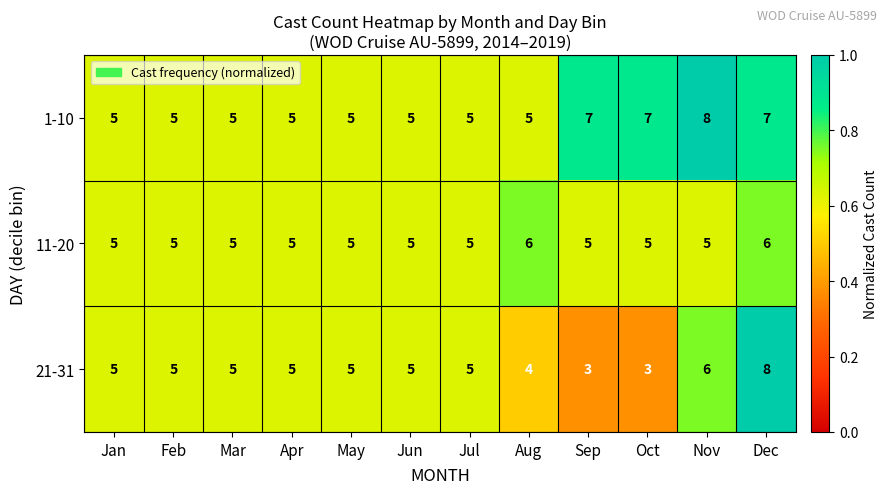

What is the highest value of the 1-10 series?

8